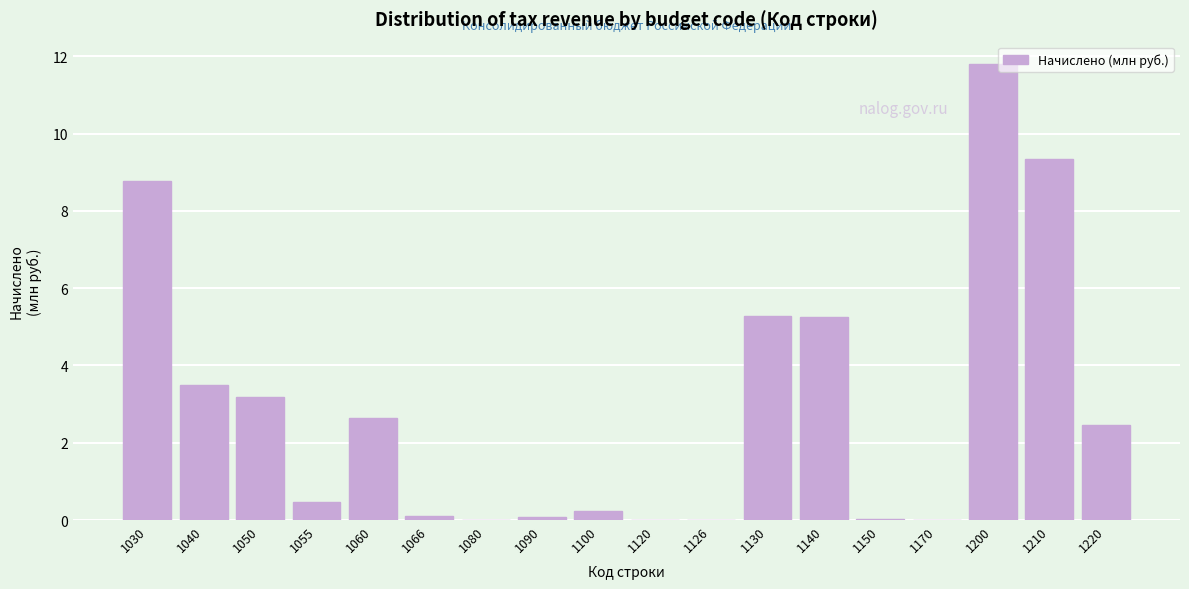

Read the value at 1220.

2.5